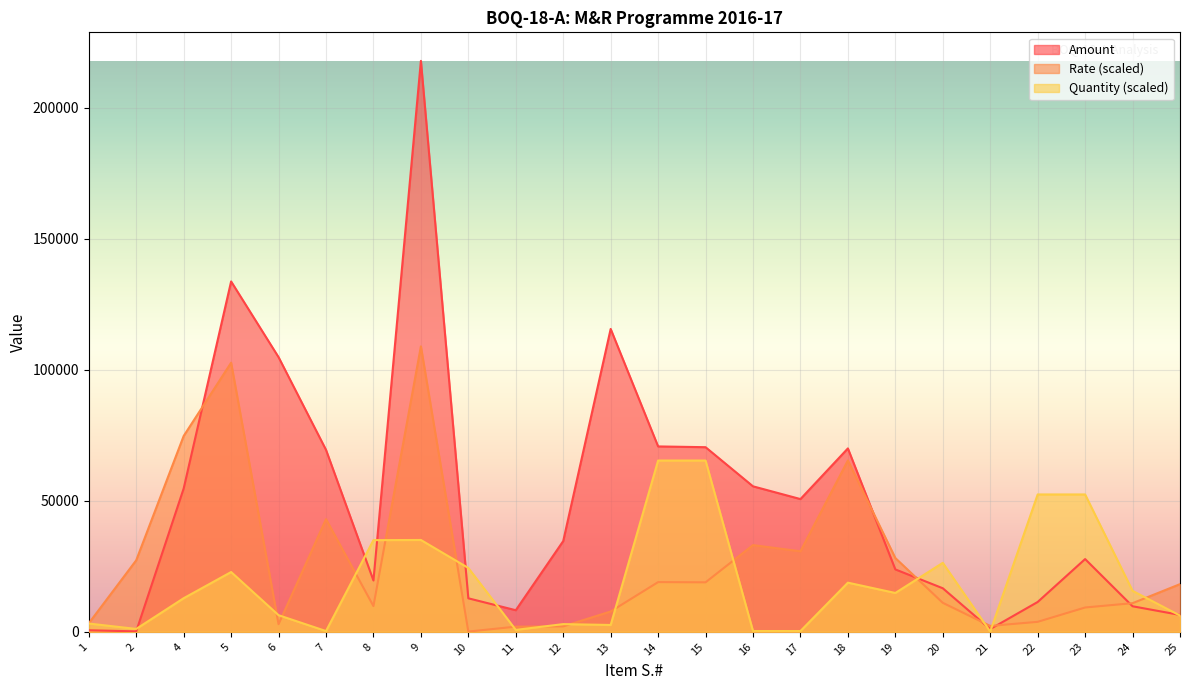

How many lines are shown in the chart?

3